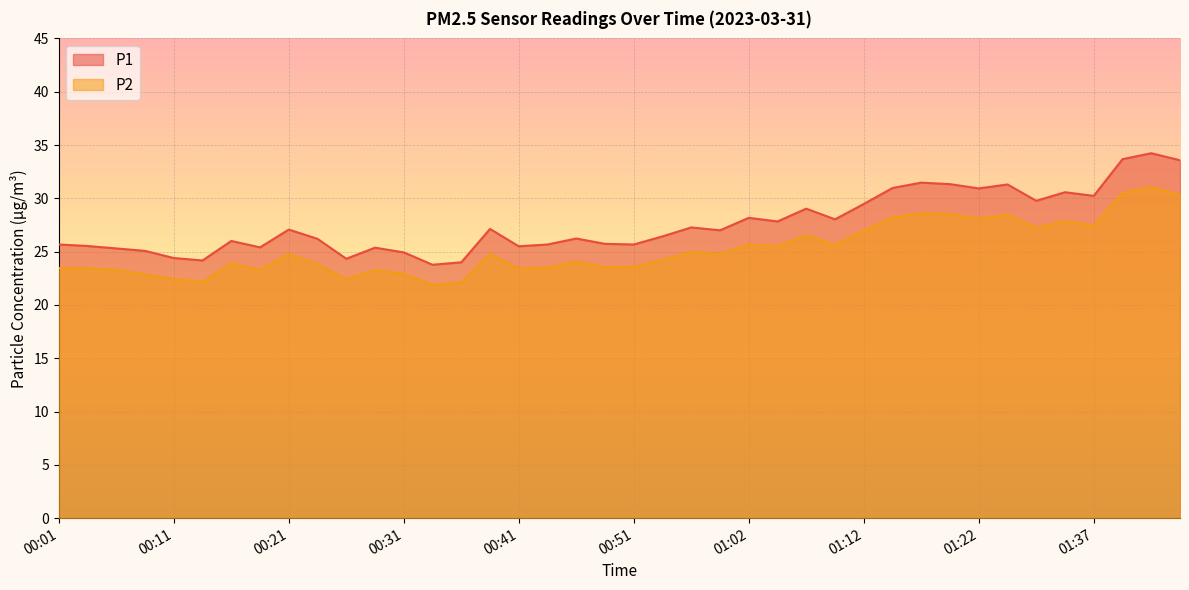

True or false: P1 and P2 cross at least once.

False